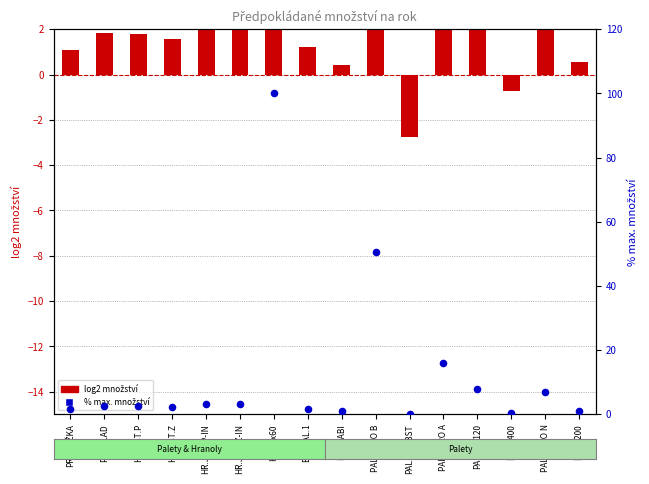

Which series contains the lowest Y value?

log2 množství